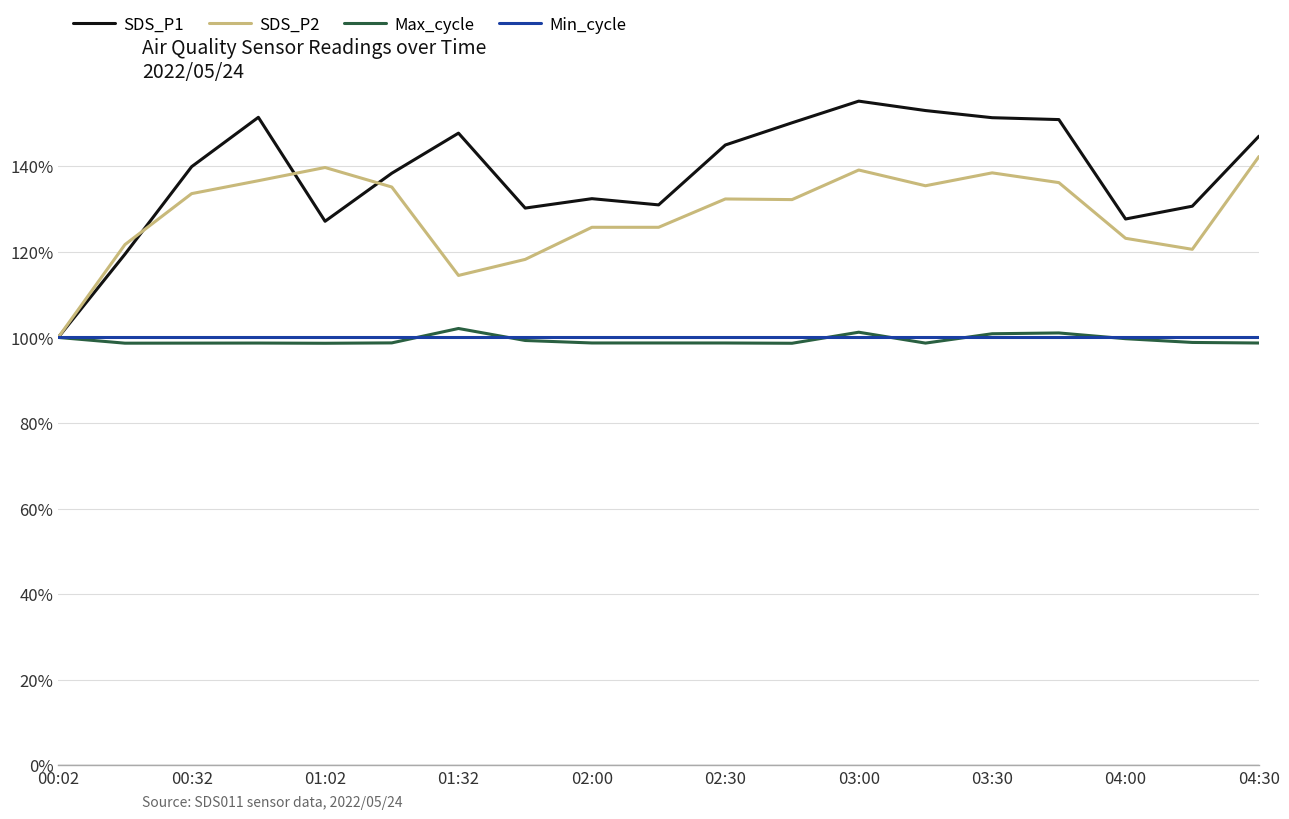

Count the number of categories in the chart.

19